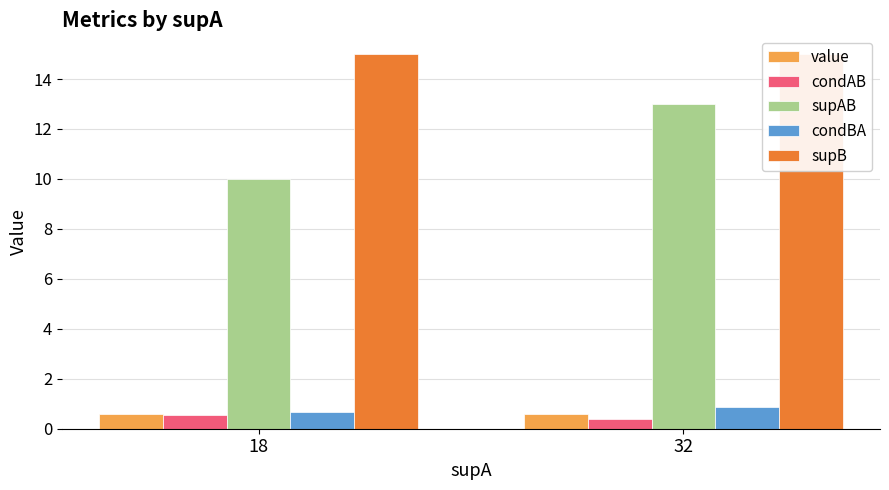

What is the approximate value of condBA at 18?

0.7